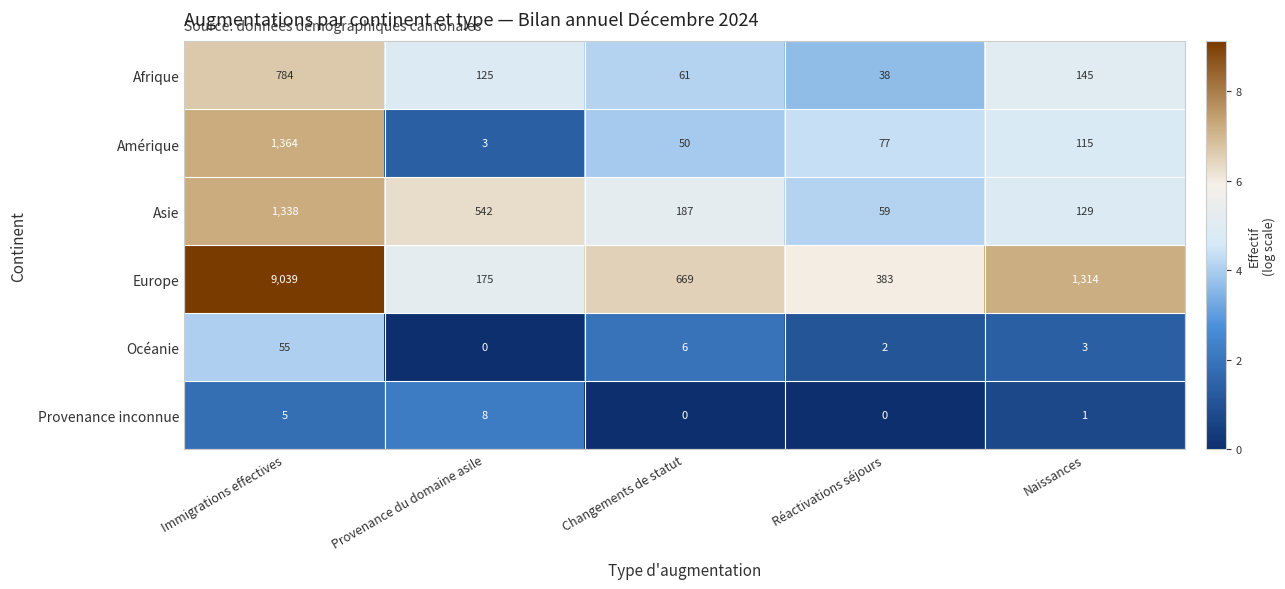

Where does the Afrique series first go above 125?

Immigrations effectives